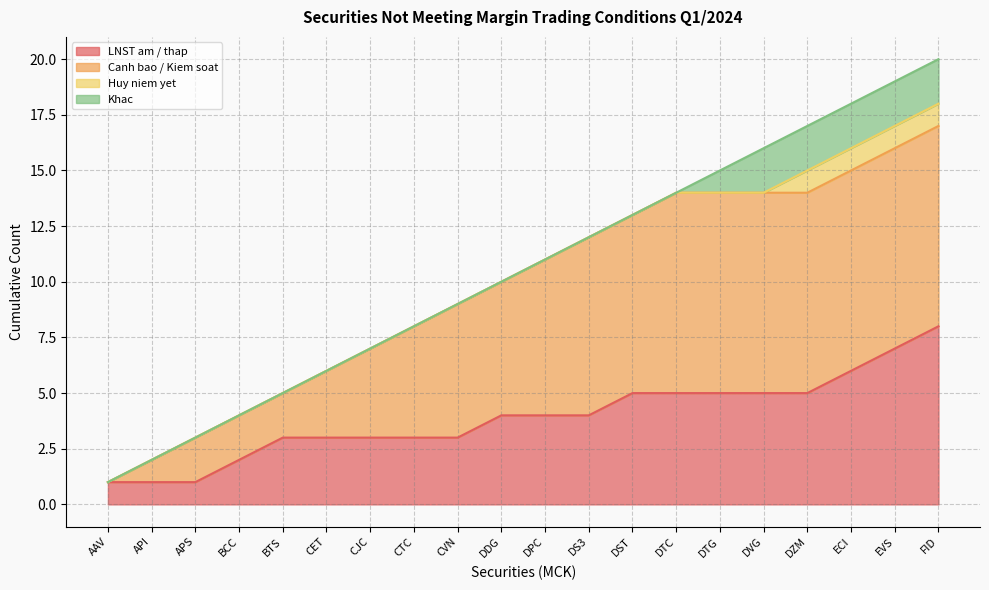

What is the maximum value shown in the chart?

20